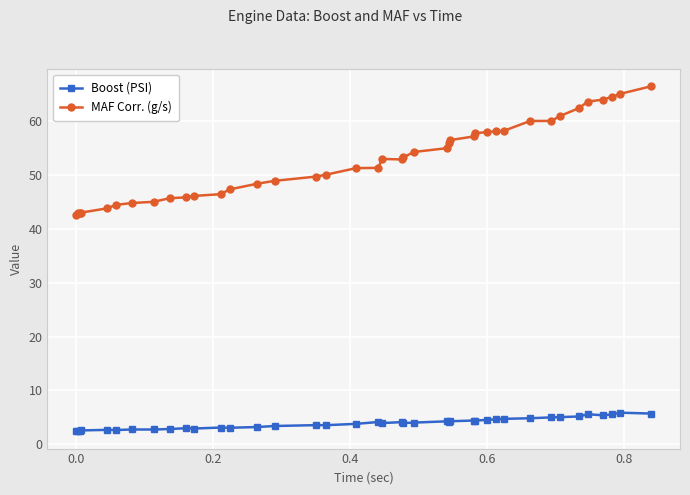

What is the lowest value of the MAF Corr. (g/s) series?

42.6